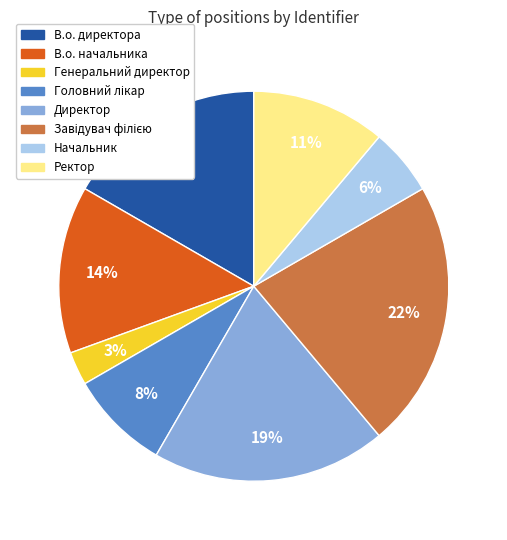

Is the sum of Ректор and В.о. начальника greater than half?

No